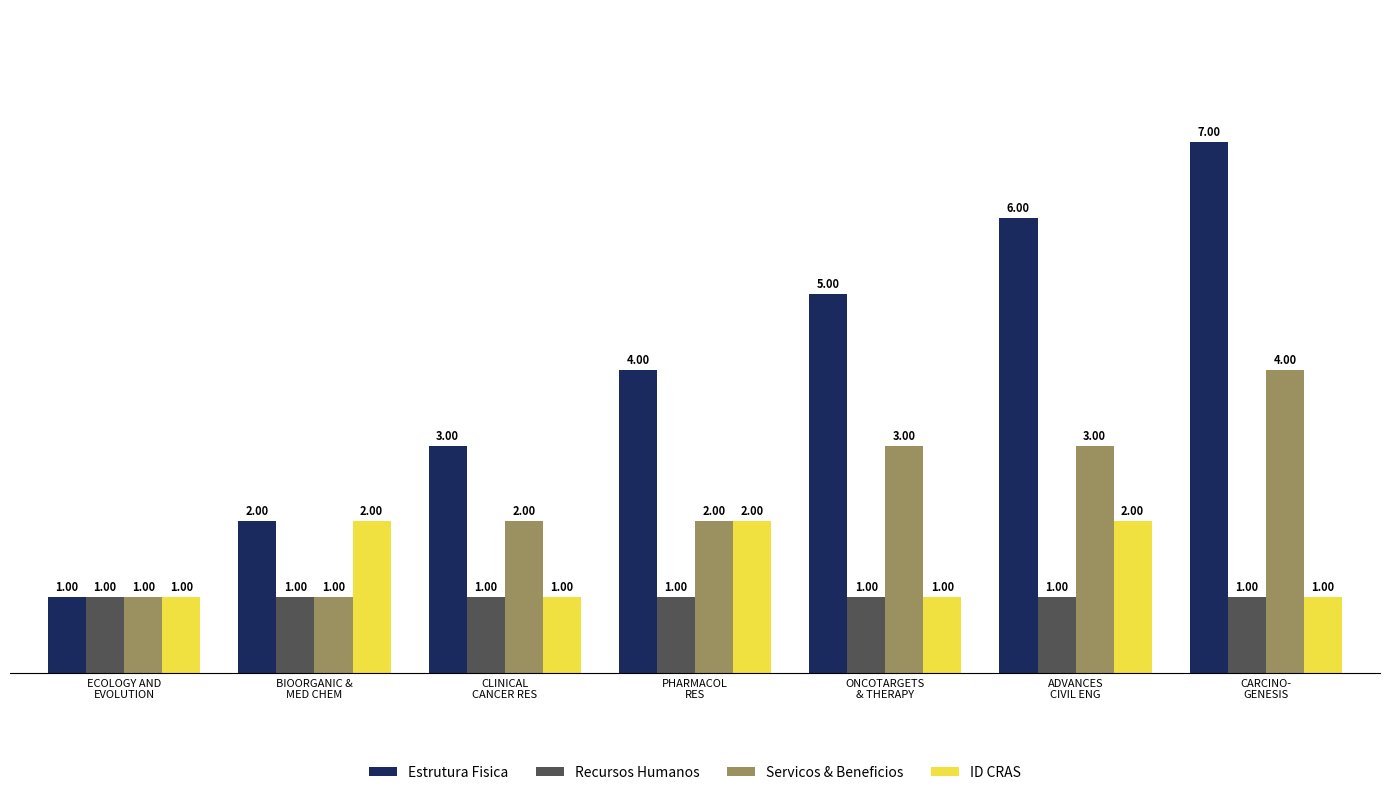

What is the difference between the maximum and second lowest values in the ID CRAS series?

1